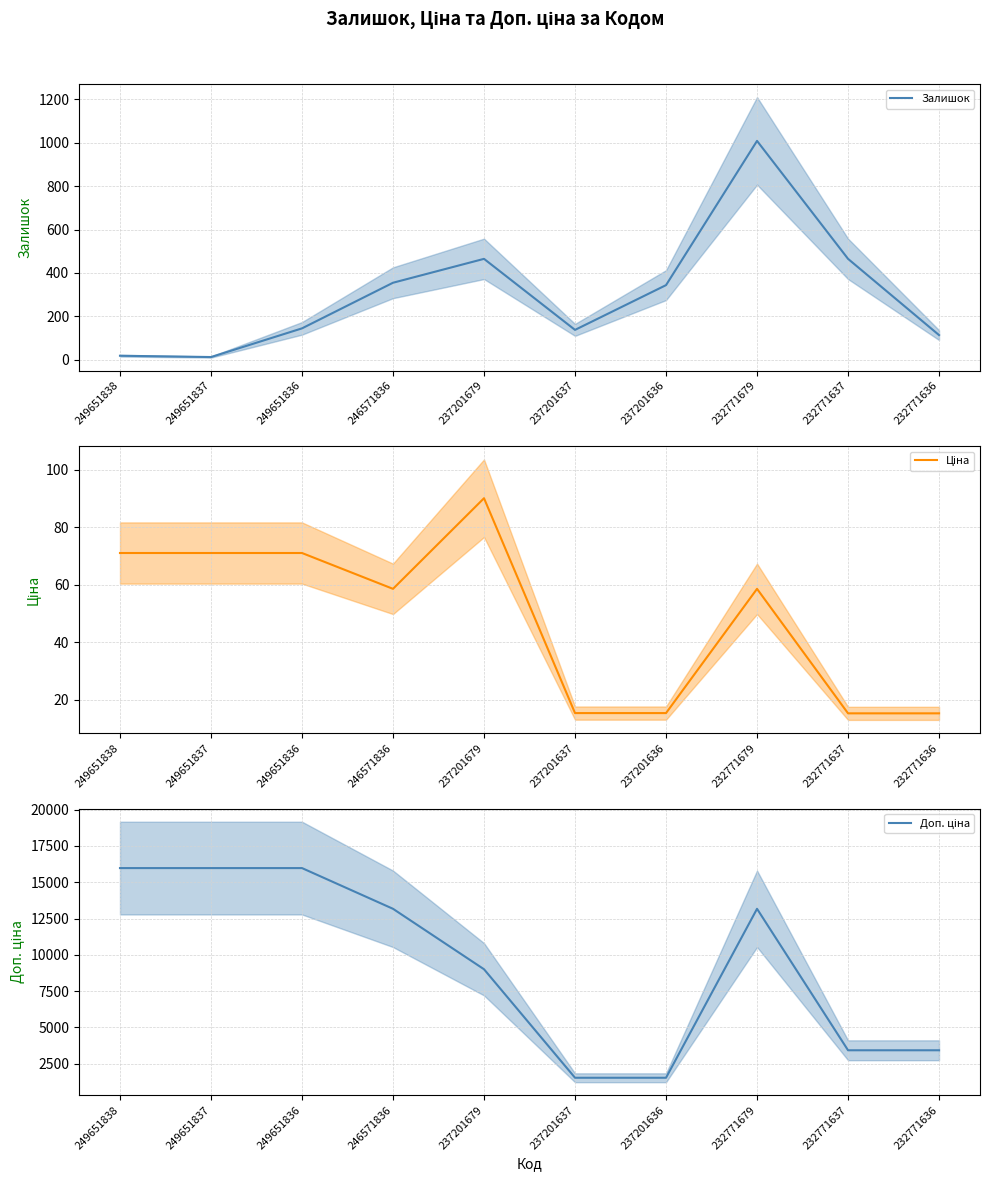

True or false: Доп. ціна and Залишок cross at least once.

False